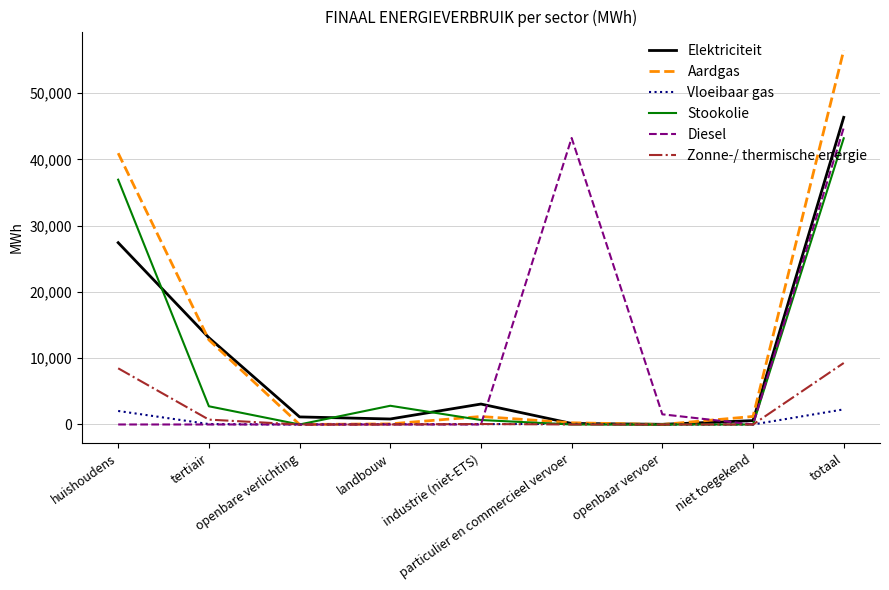

Is this an area chart (filled region under the line)?

No